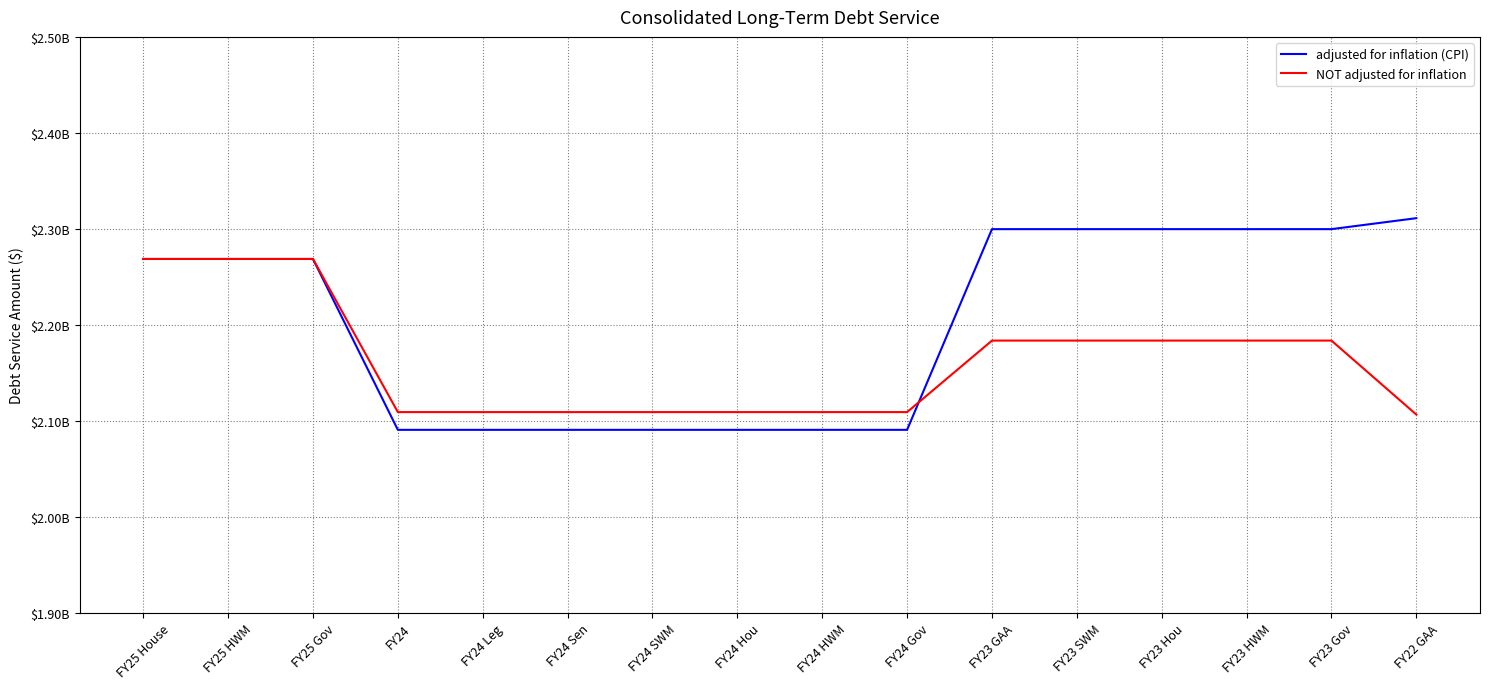

Which series ends up on top after the final intersection of adjusted for inflation (CPI) and NOT adjusted for inflation?

adjusted for inflation (CPI)